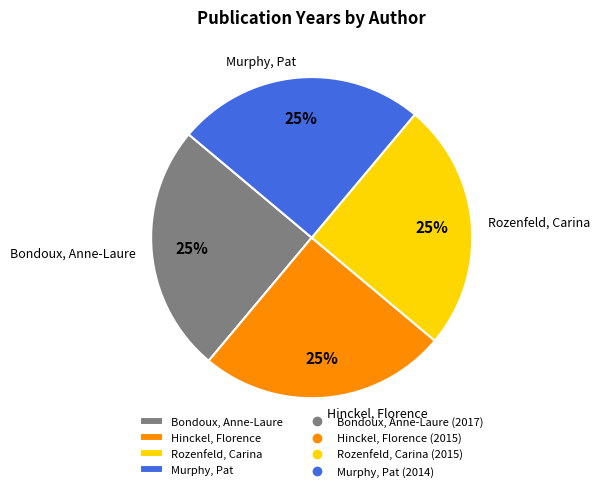

What is the ratio of the value at Bondoux, Anne-Laure to the value at Murphy, Pat?

1.0